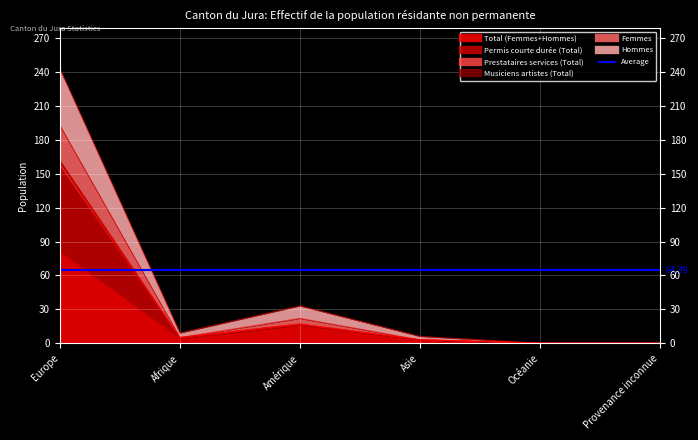

Which label corresponds to the smallest value in the chart?

Océanie